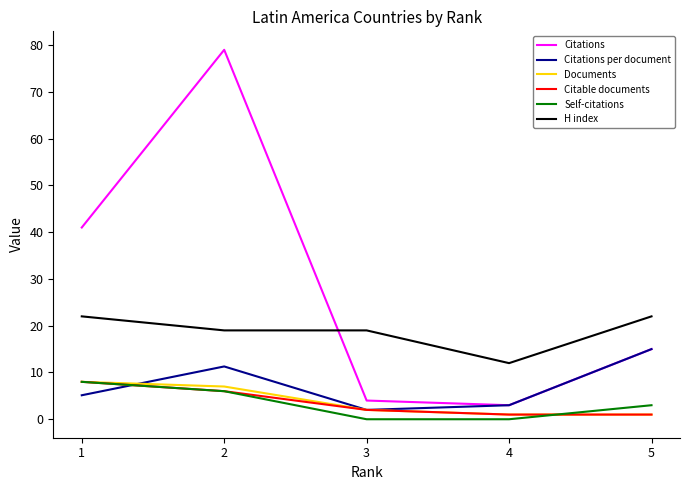

True or false: Citations per document has more than 0 interior local peaks.

True